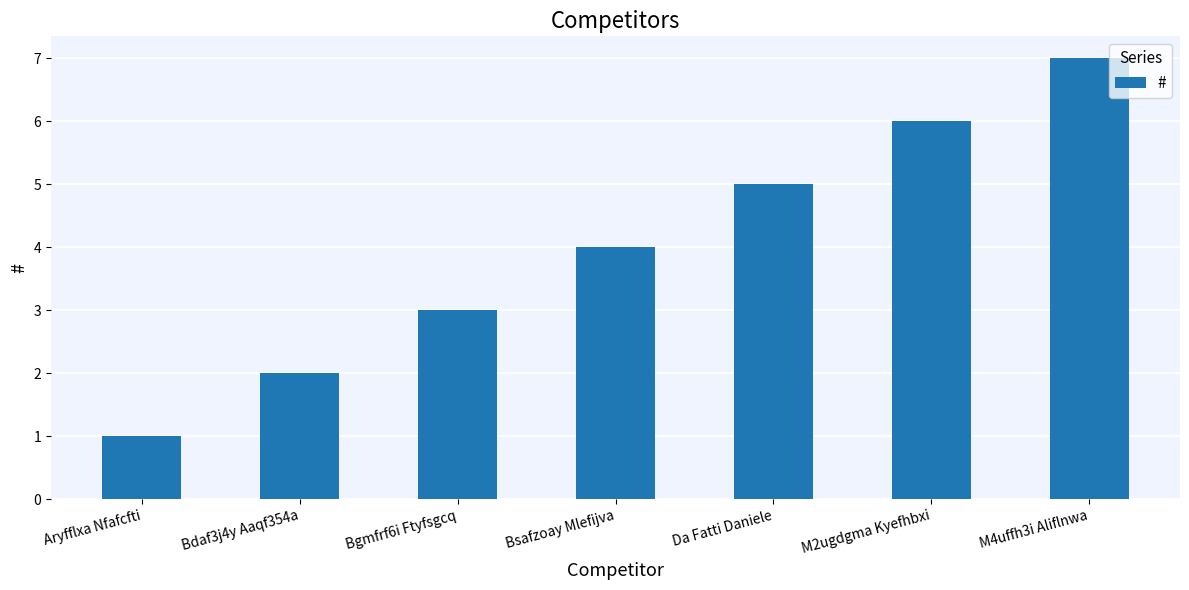

How many data points are less than 4?

3